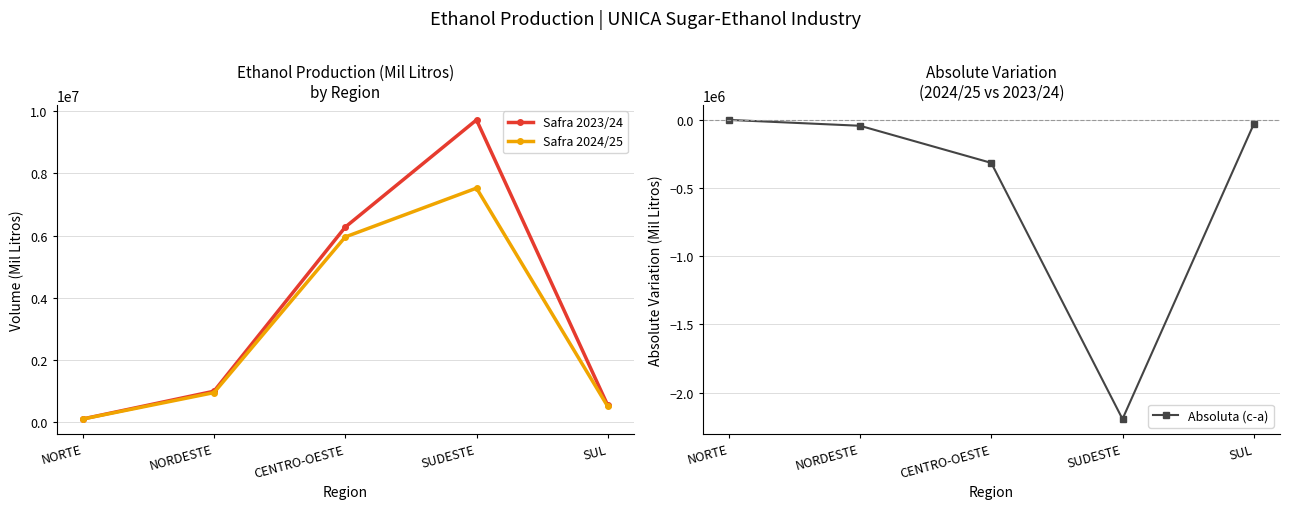

How many categories are shown in the chart?

5